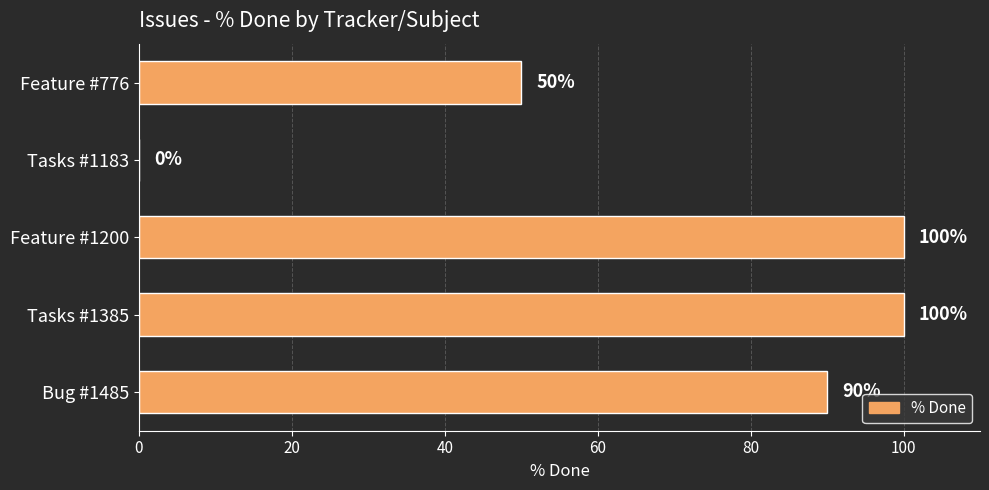

What is the change in value from Bug #1485 to Feature #1200?

+10